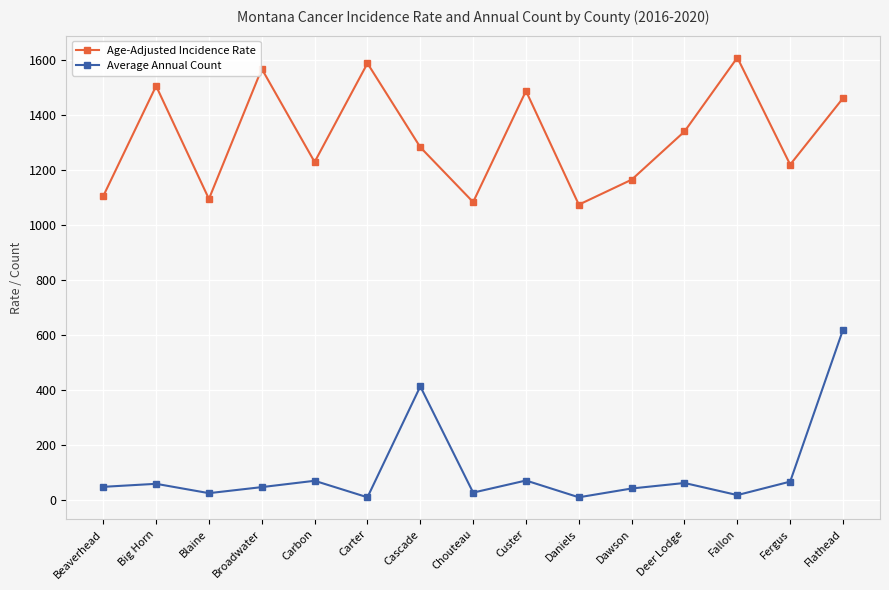

What is the maximum value shown in the chart?

1607.7